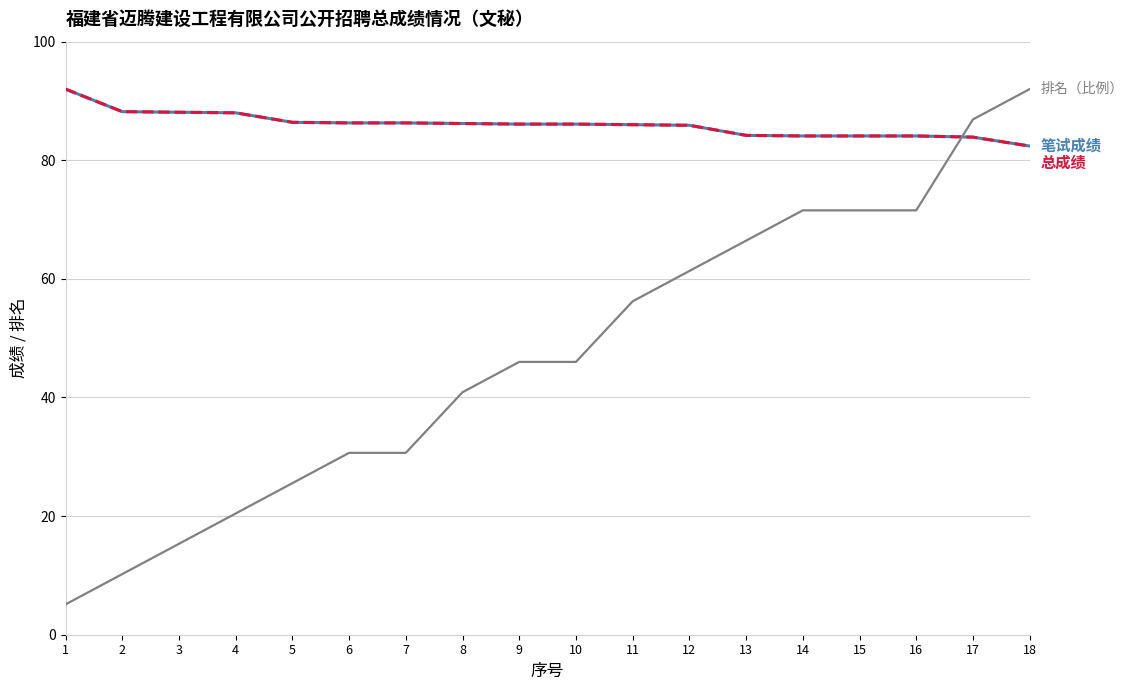

Does the chart display data point markers on the line(s)?

No